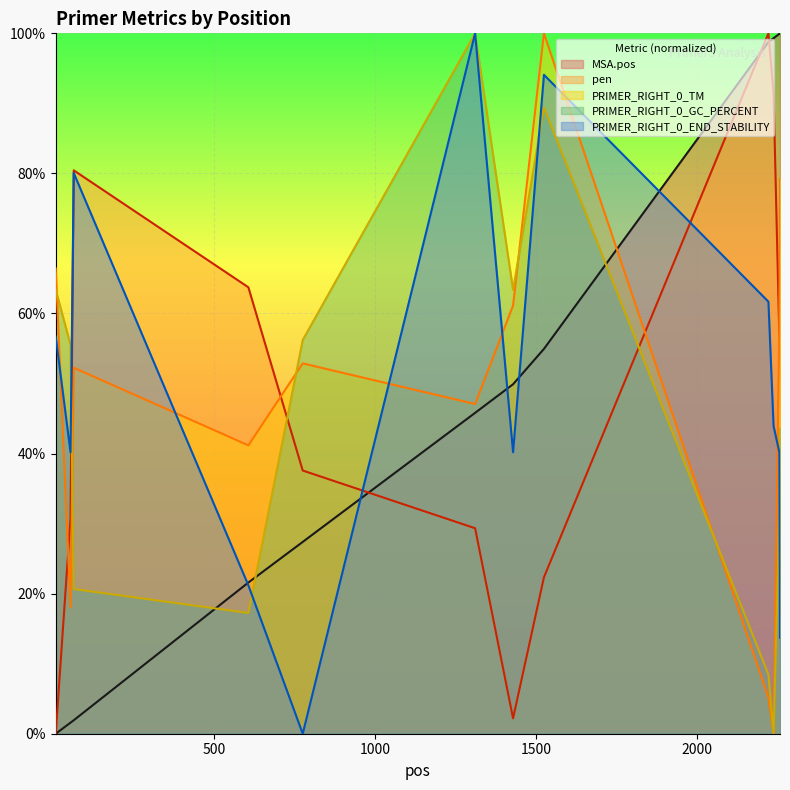

What is the value of the PRIMER_RIGHT_0_END_STABILITY point at the 11th from the left?

40.2